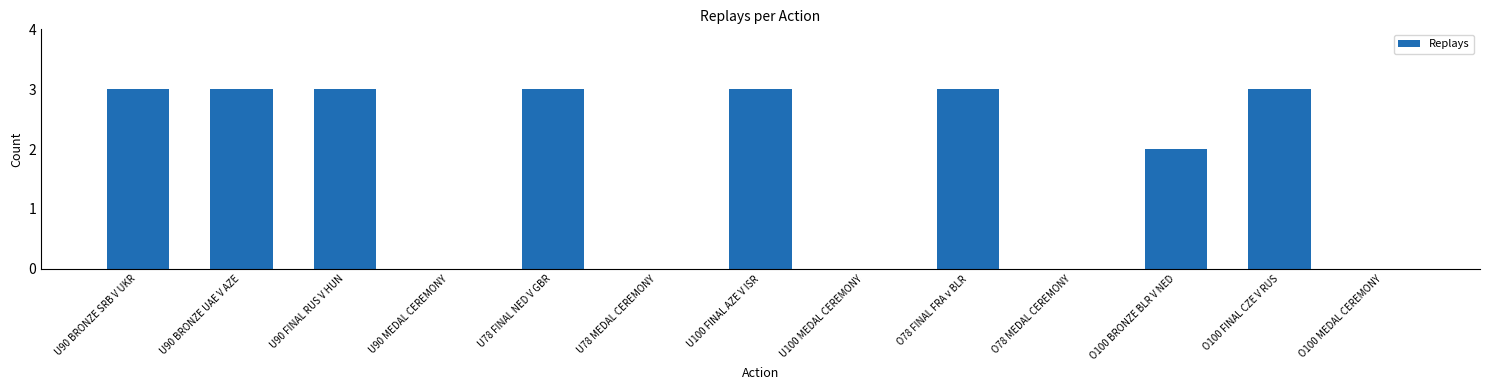

What is the maximum value shown in the chart?

3